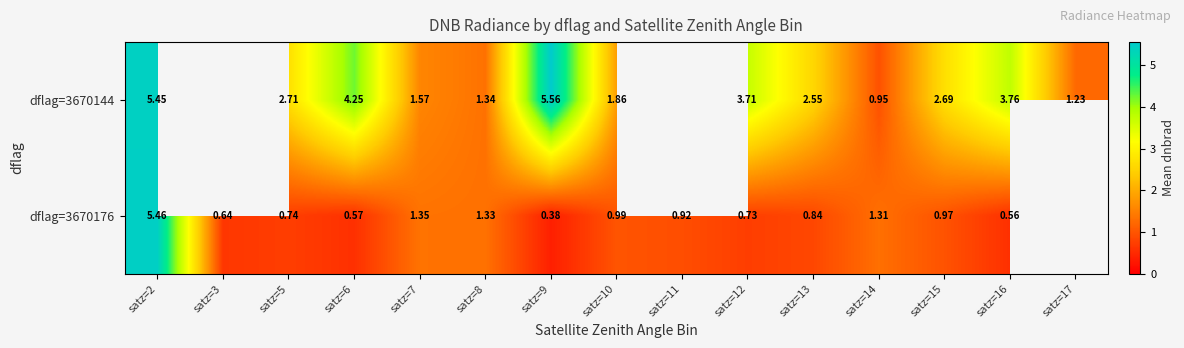

At satz=6, list the series in order from largest to smallest.

dflag=3670144, dflag=3670176